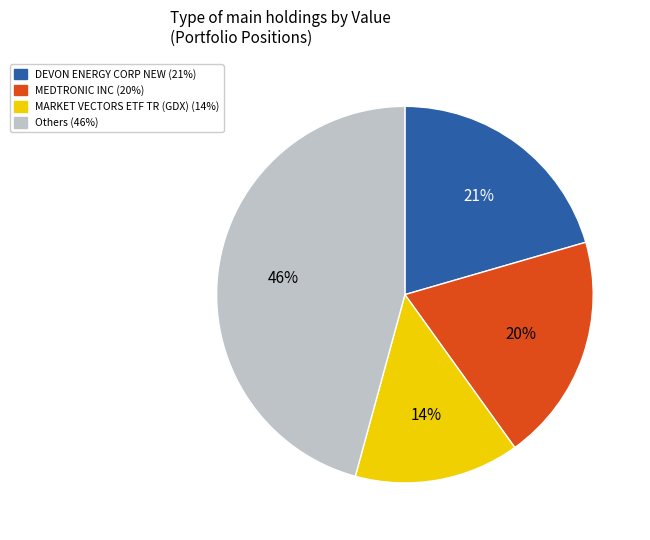

To the nearest percent, what is the difference between the largest and smallest slice percentages?

32%